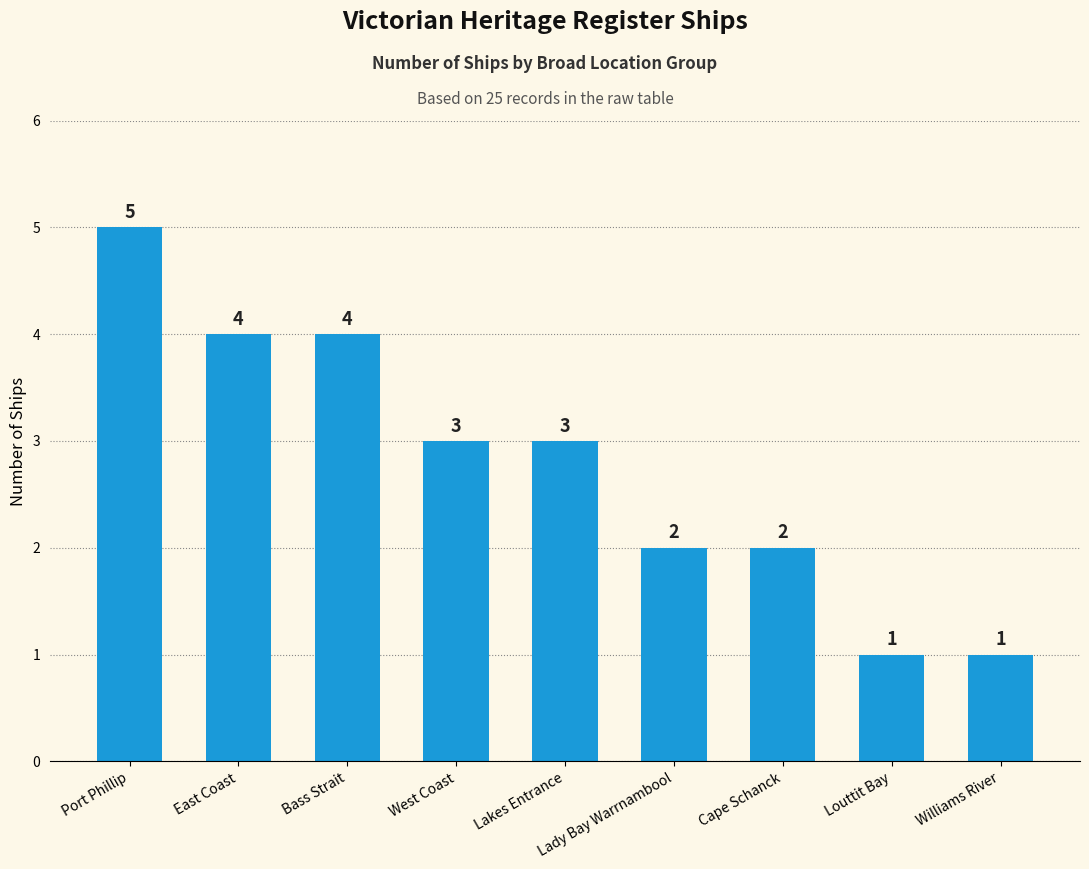

Reading right to left, what are all the values shown in this chart?

1	1	2	2	3	3	4	4	5